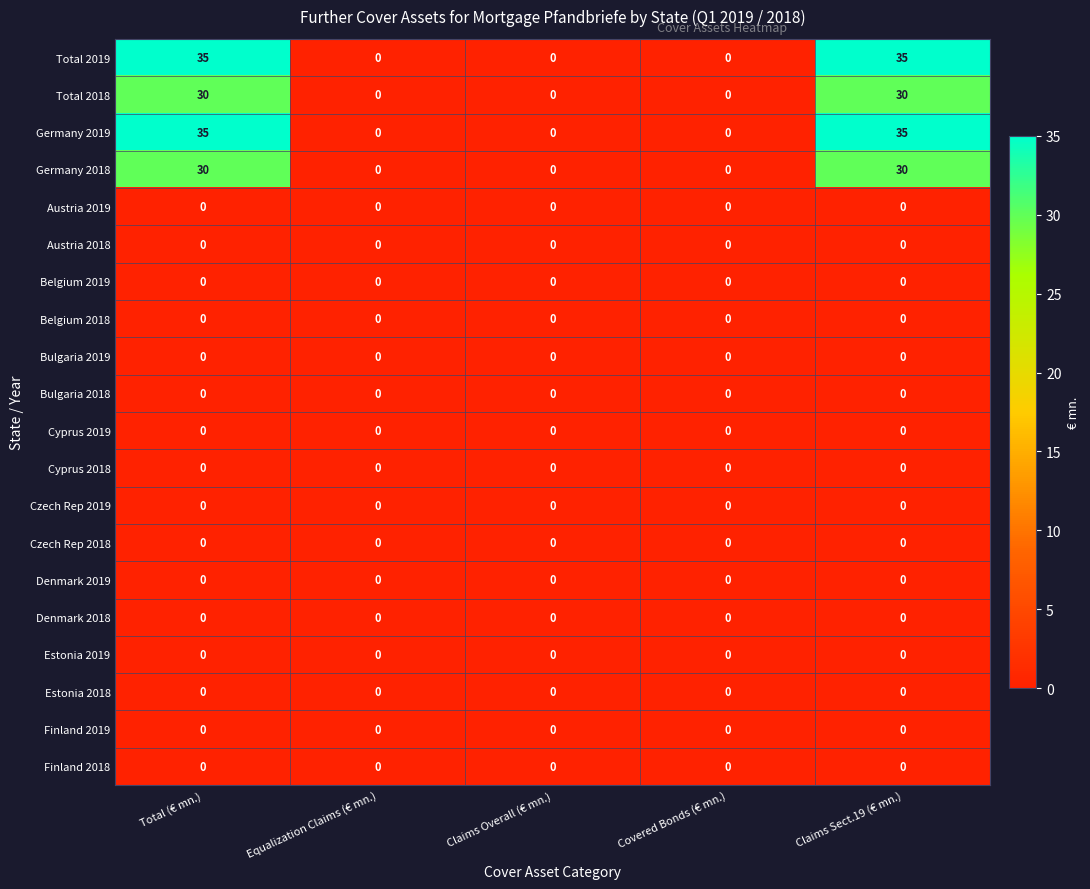

How many data points does each series have?

5